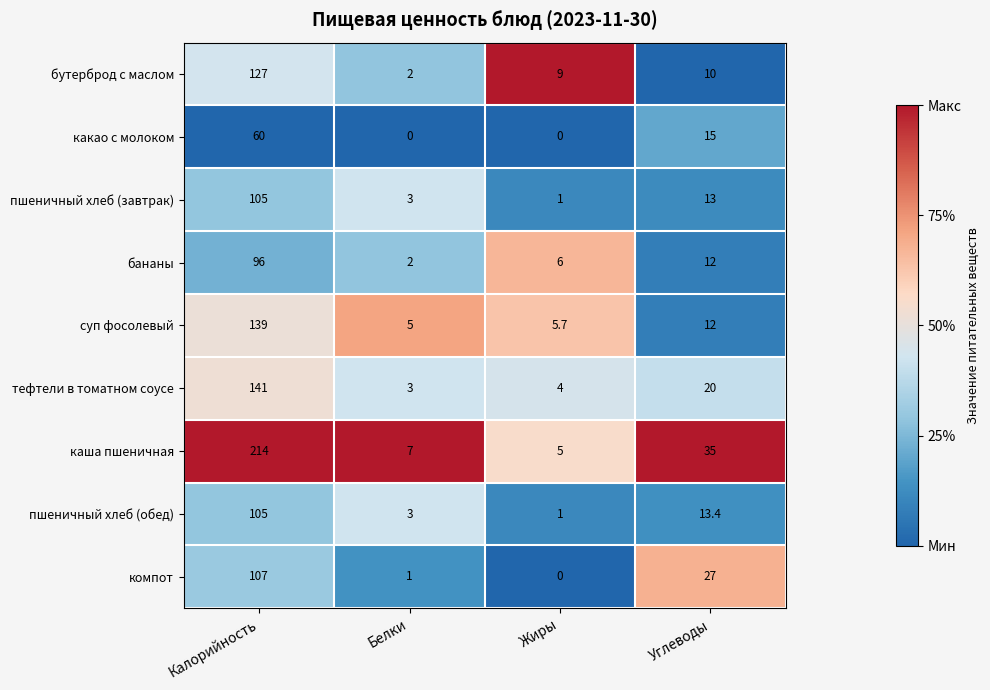

Rank the categories by бутерброд с маслом value from highest to lowest.

Калорийность, Углеводы, Жиры, Белки